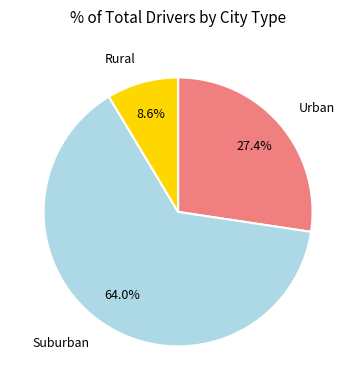

What portion of the pie excludes Suburban?

36.0%